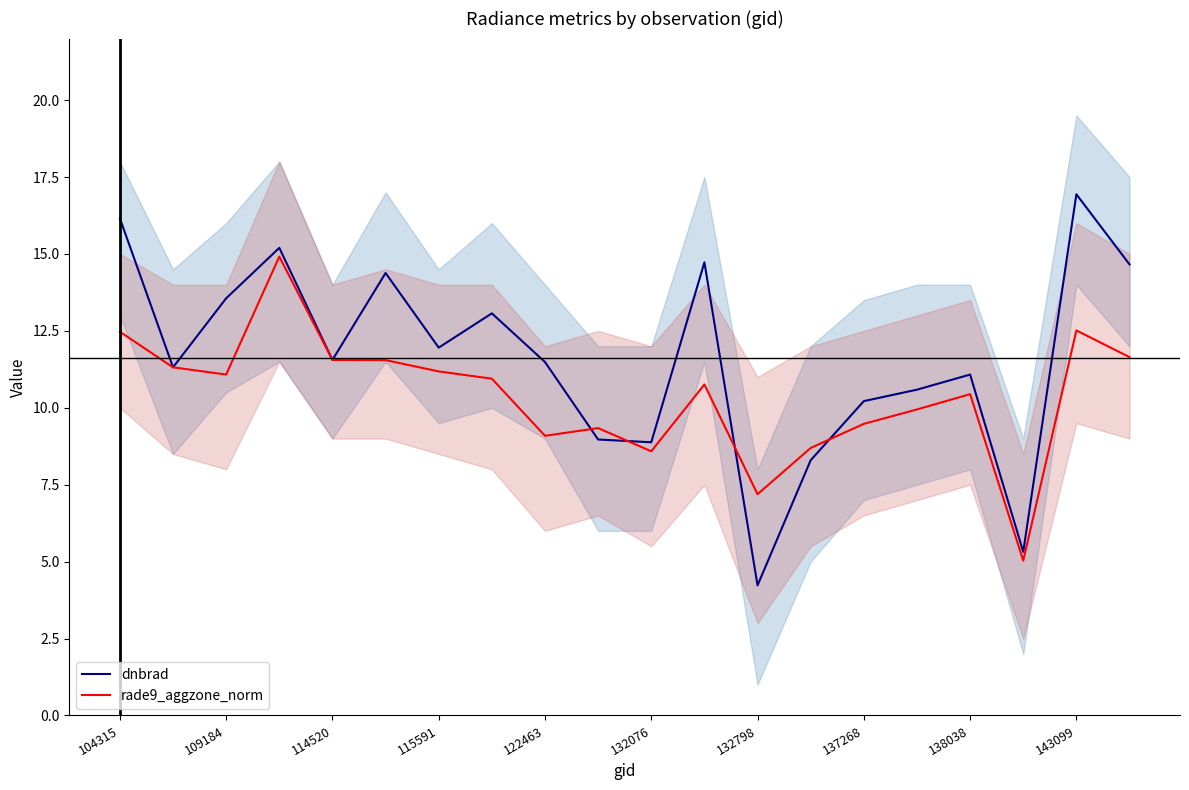

Between 104315 and 109184, which series saw the biggest shift?

dnbrad